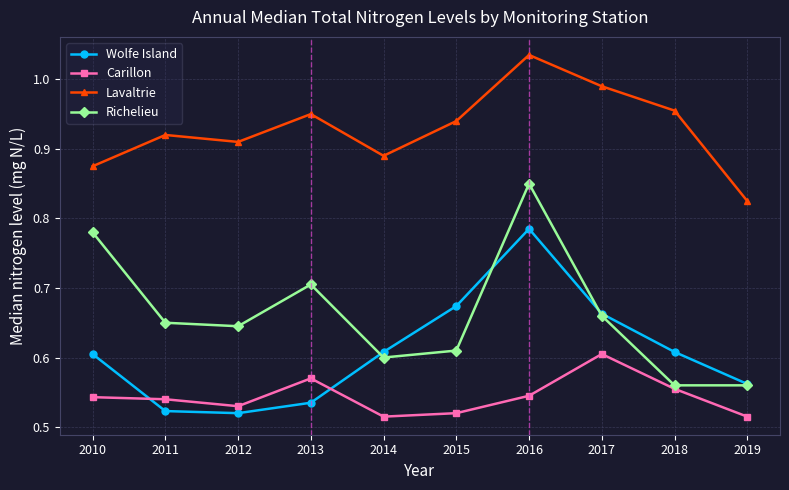

List the labels in order of Lavaltrie value, smallest first.

2019, 2010, 2014, 2012, 2011, 2015, 2013, 2018, 2017, 2016